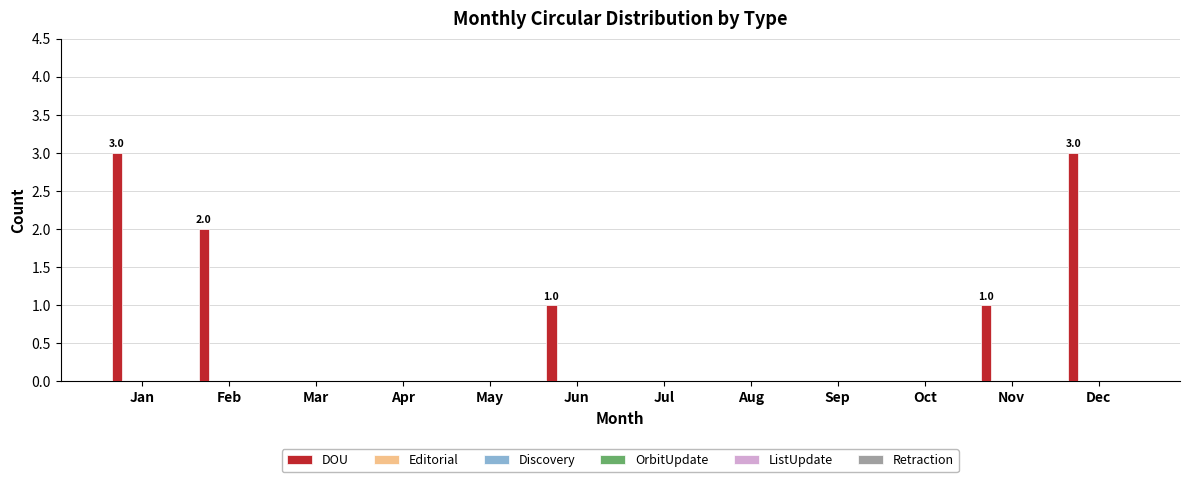

What is the greatest value displayed?

3